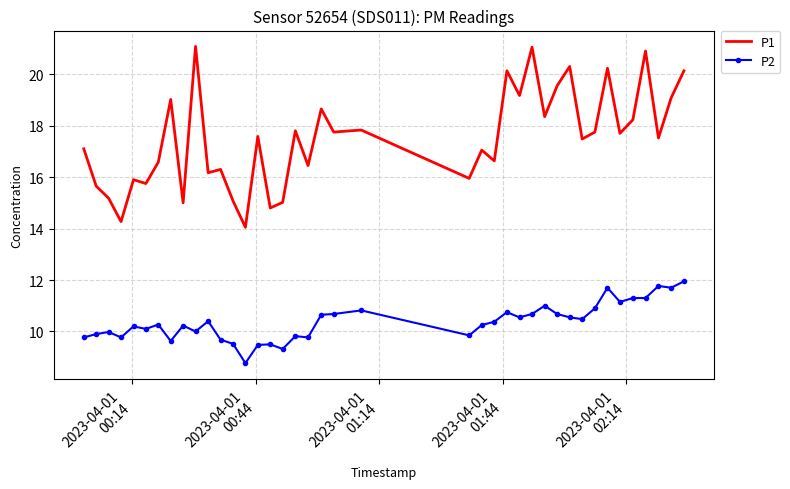

Which series has the widest spread of values?

P1